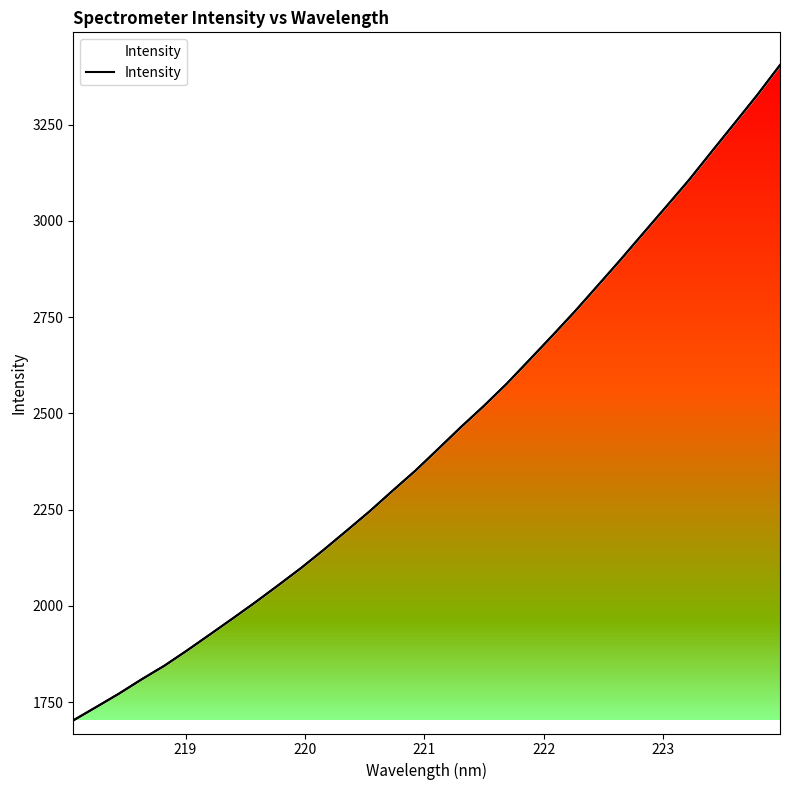

What is the smallest value displayed?

1702.3